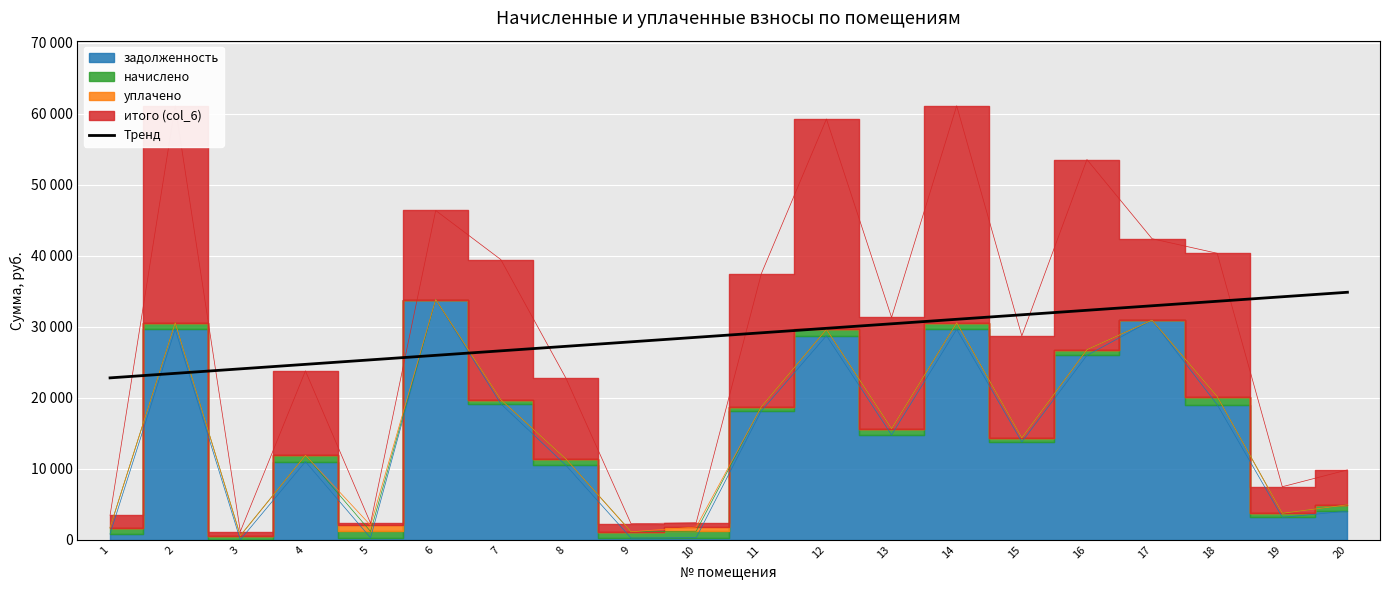

Approximately how many times larger is the value at 20 compared to 8?

1.3